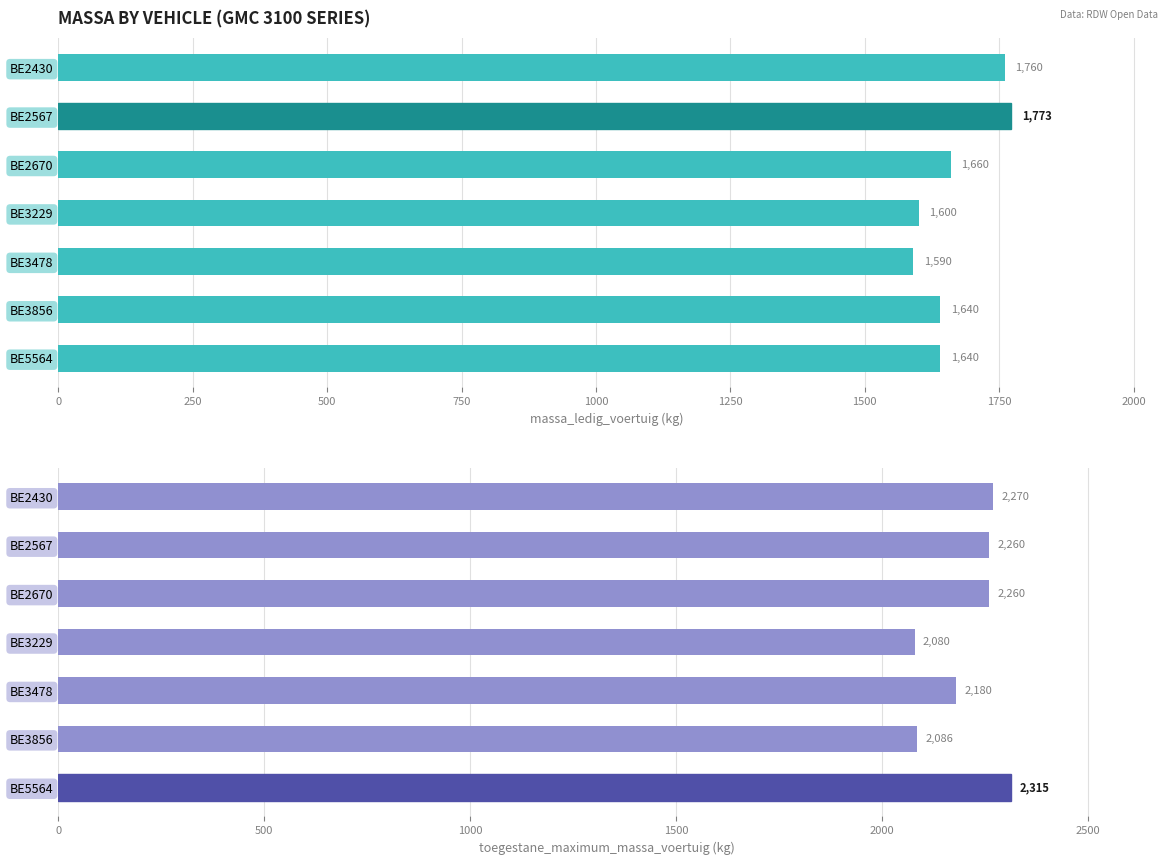

What are all the series names shown in the legend?

massa_ledig_voertuig, toegestane_maximum_massa_voertuig